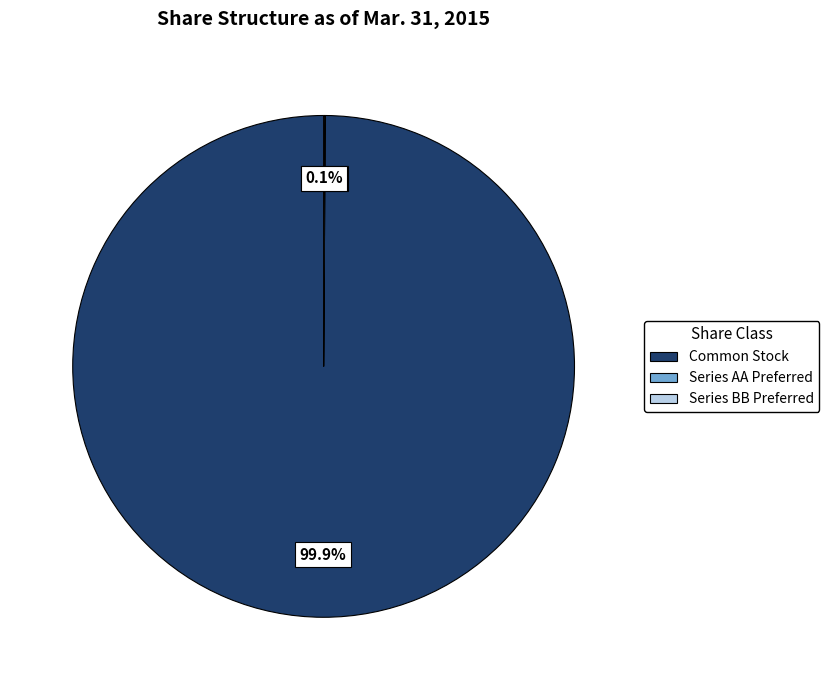

Is there a majority slice in this chart?

Yes